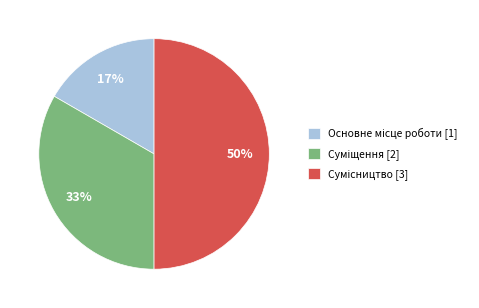

To the nearest percent, what is the difference between the largest and smallest slice percentages?

33%